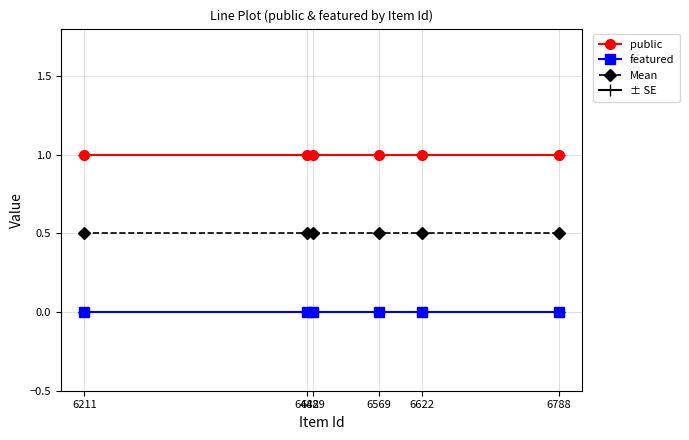

Does the chart display data point markers on the line(s)?

Yes